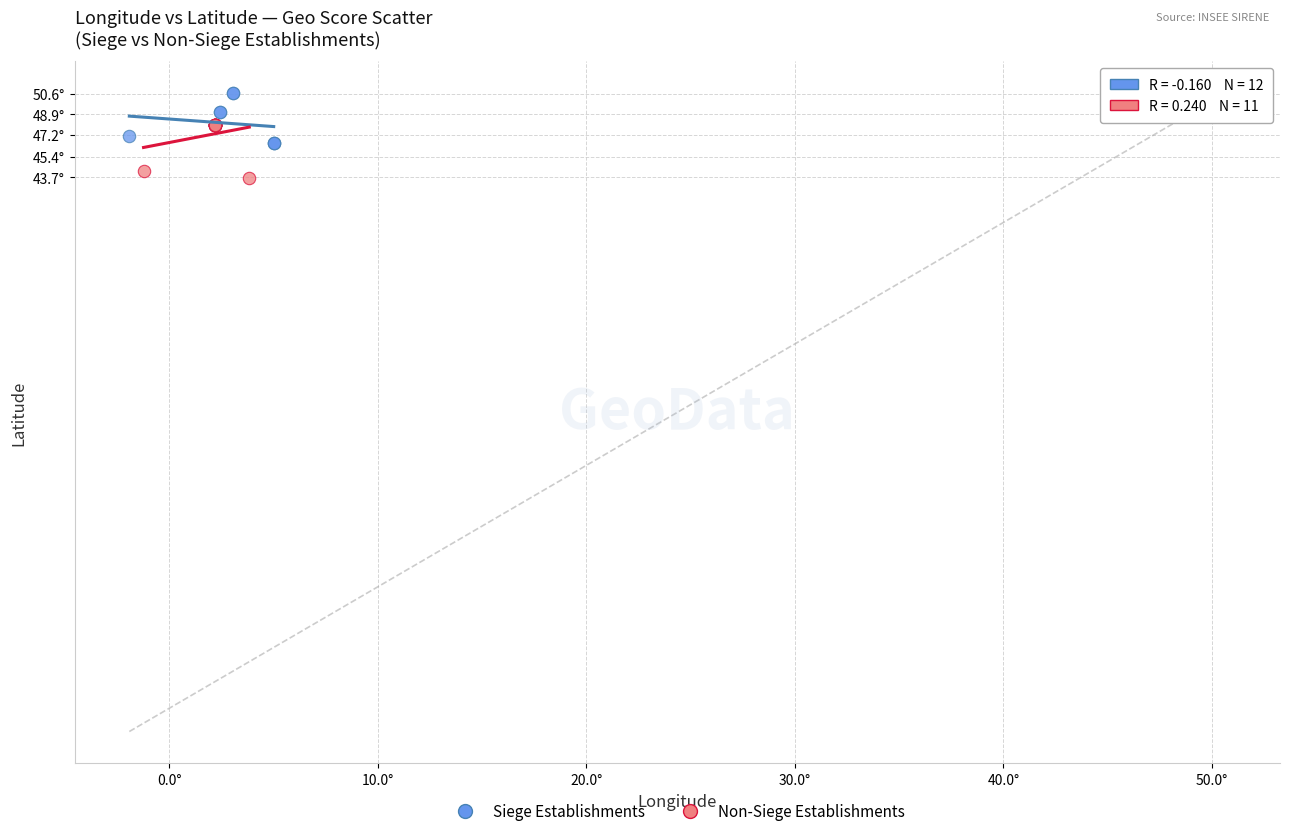

What are all the series names shown in the legend?

Siege Establishments, Non-Siege Establishments